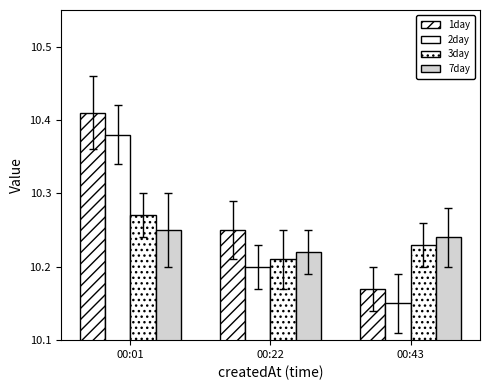

The value of 7day at 00:43 is 10.2. True or false?

True